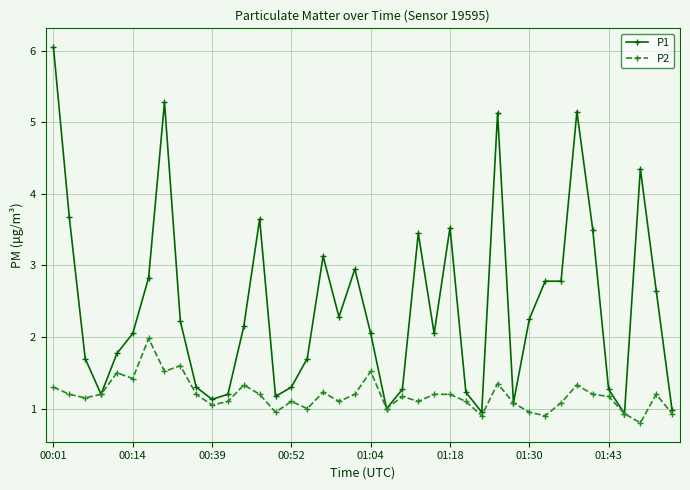

Is this an area chart (filled region under the line)?

No